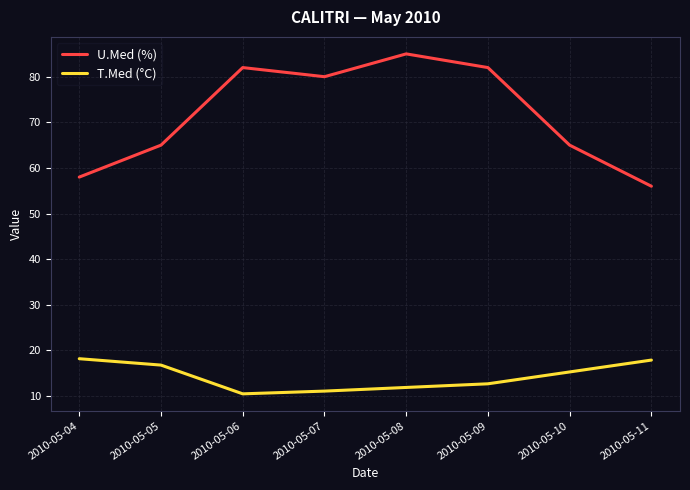

The value of T.Med (°C) at 2010-05-07 is 11.1. True or false?

True